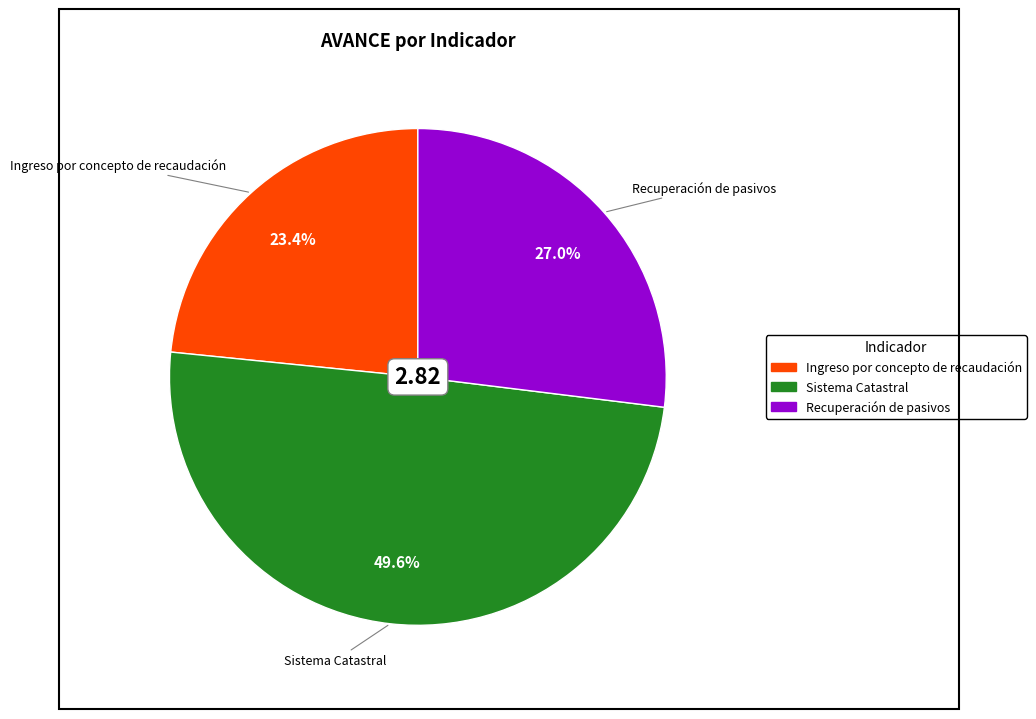

Between Recuperación de pasivos and Ingreso por concepto de recaudación, which is larger?

Recuperación de pasivos